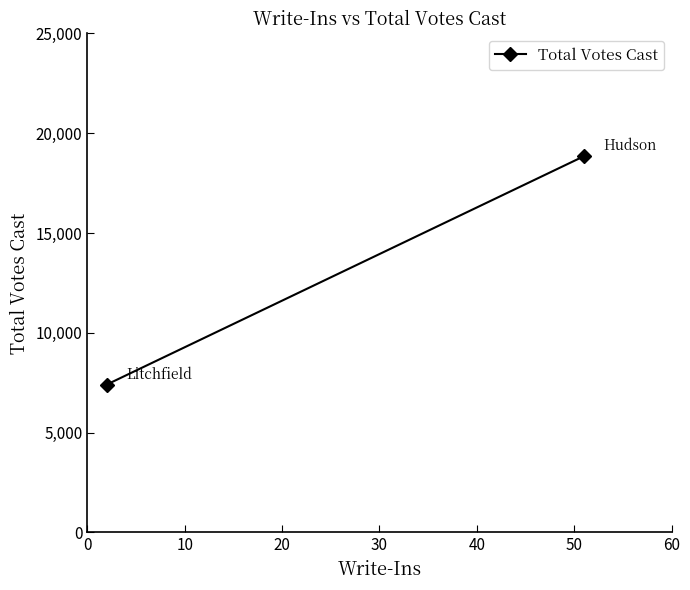

How many distinct data groups are displayed?

1